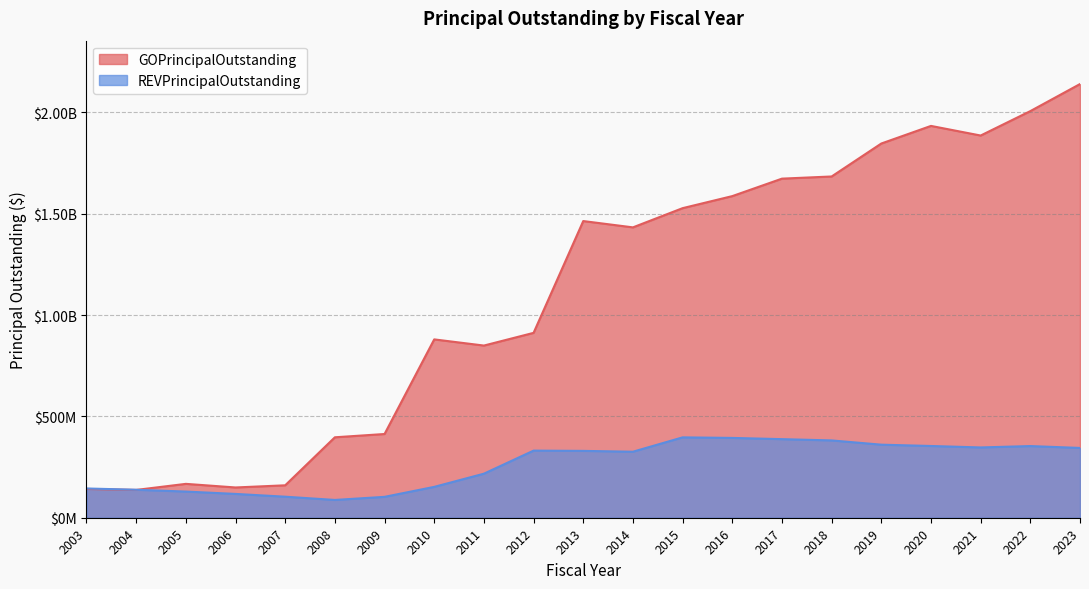

What is the difference between the highest and lowest values at 2003?

2349522.2